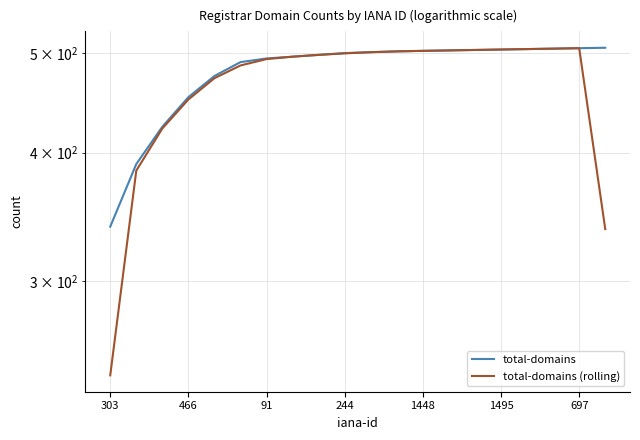

True or false: total-domains (rolling) and total-domains intersect in this chart.

False